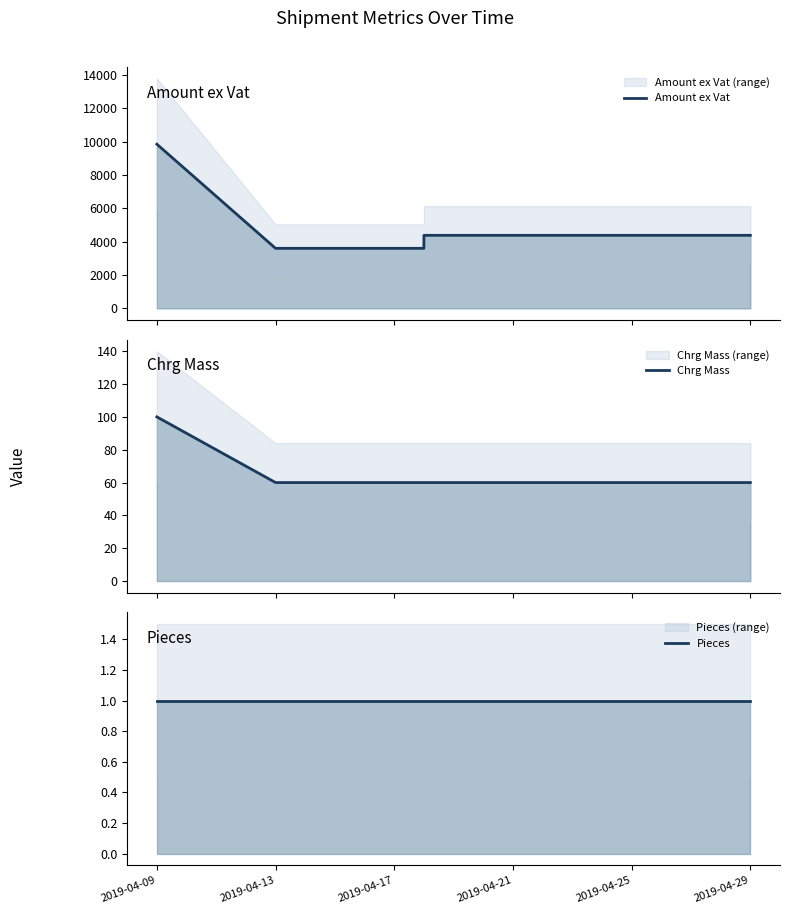

What is the sum of all Amount ex Vat values?

25797.4